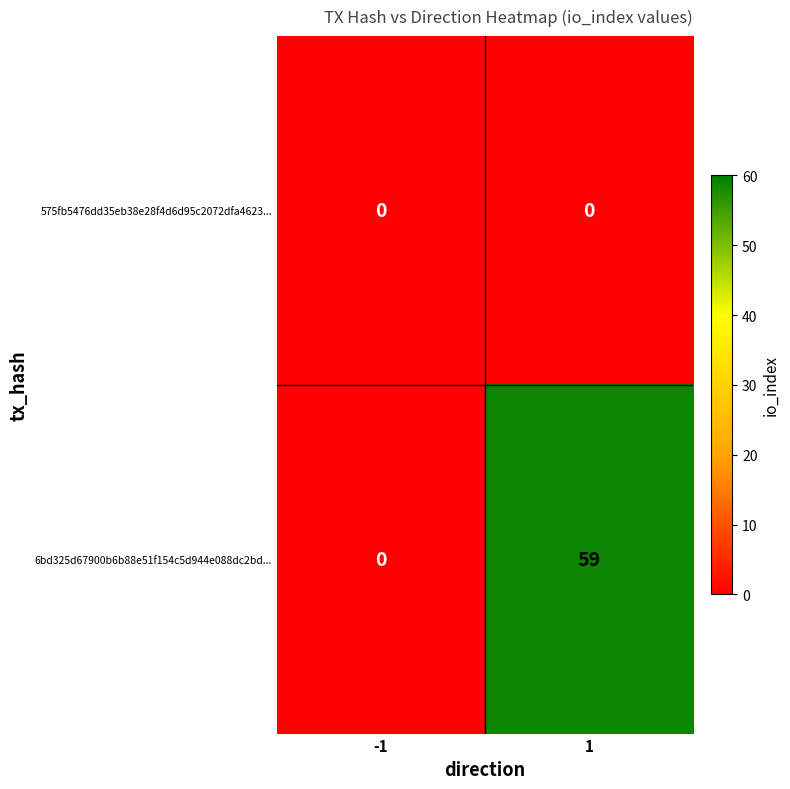

The 575fb5476dd35eb38e28f4d6d95c2072dfa4623... series shows 0 at -1. True or false?

True